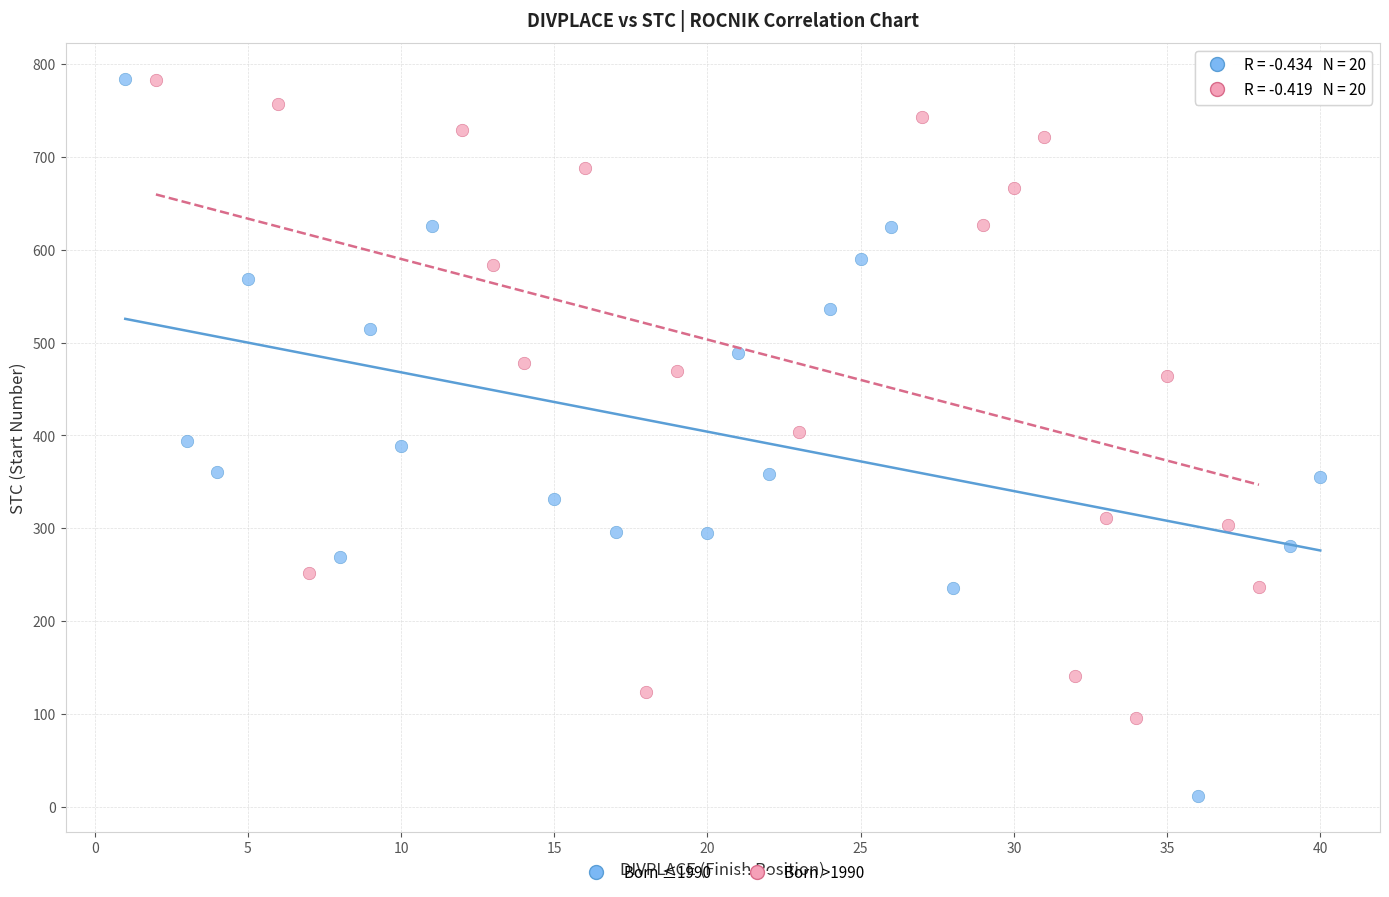

Which series contains the lowest Y value?

Born ≤1990